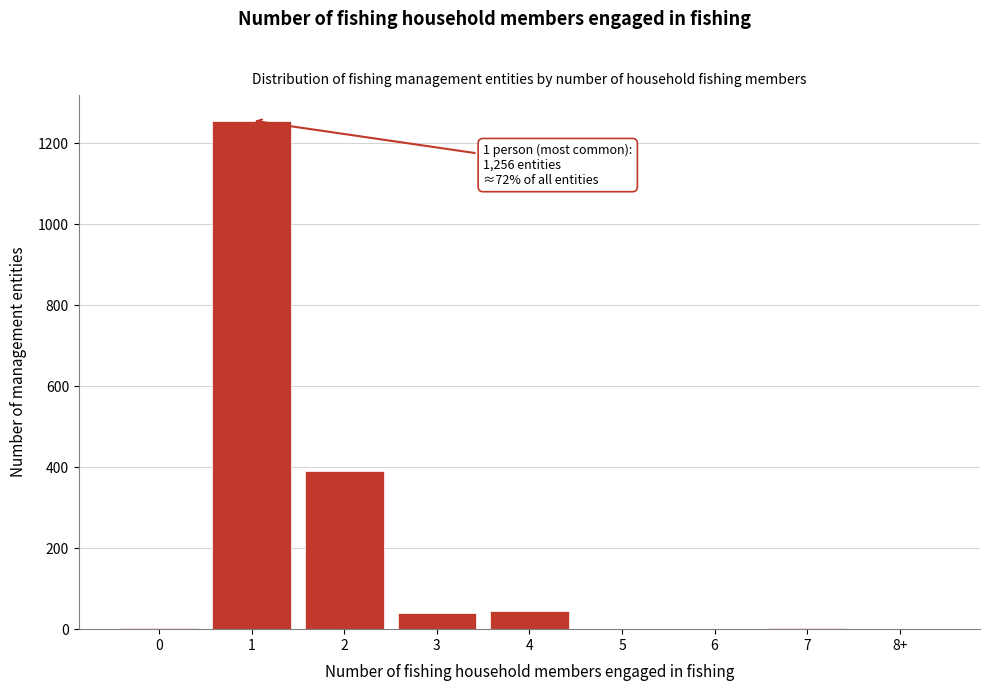

What is the greatest value displayed?

1256